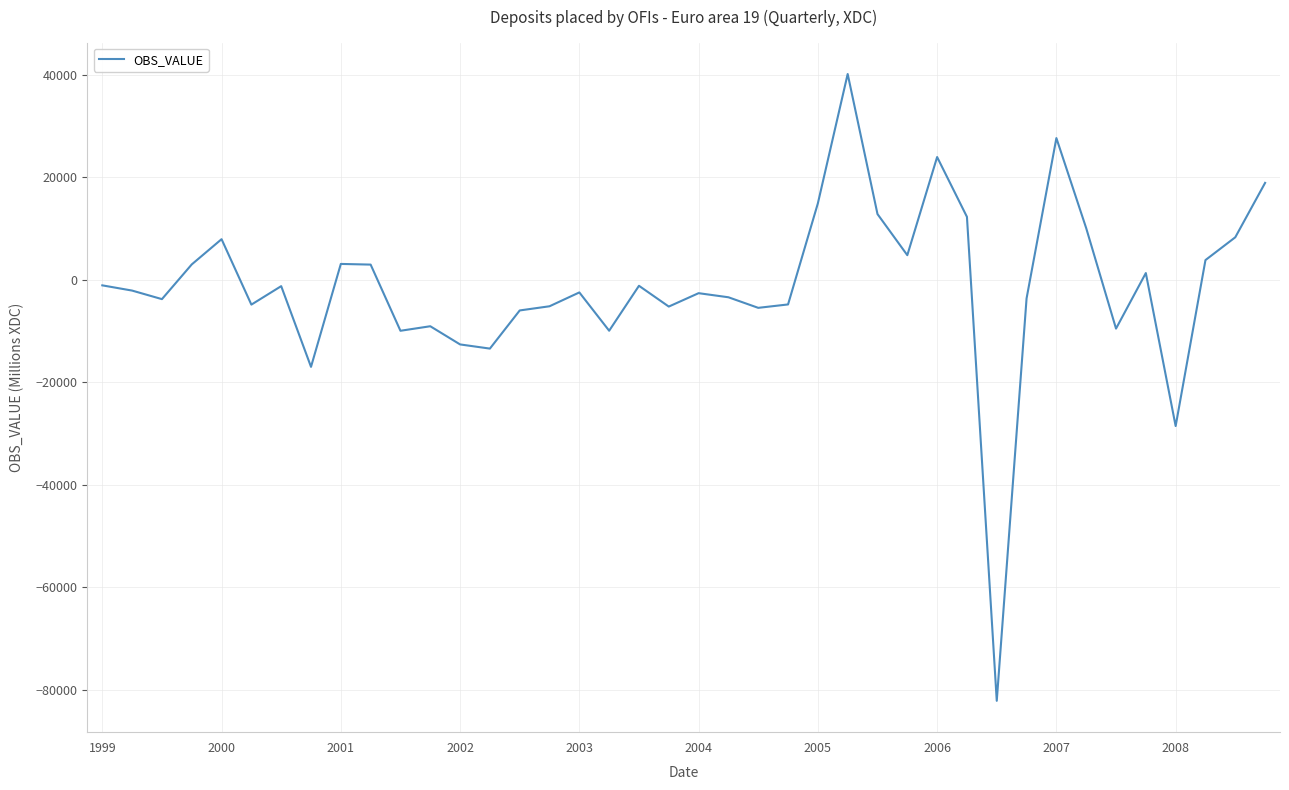

What is the difference between the maximum and minimum values?

122317.0